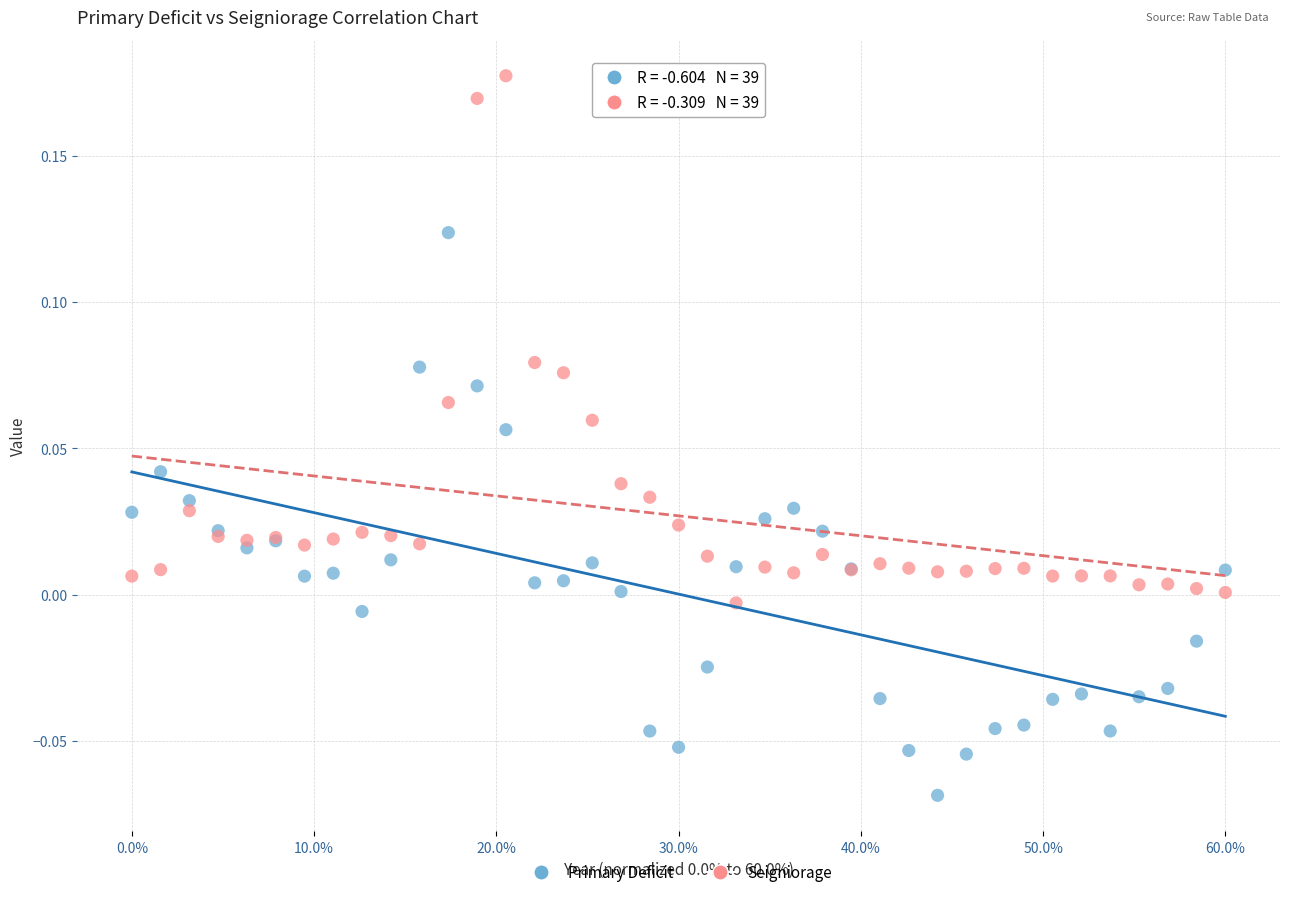

Which series reaches the maximum Y coordinate?

Seigniorage